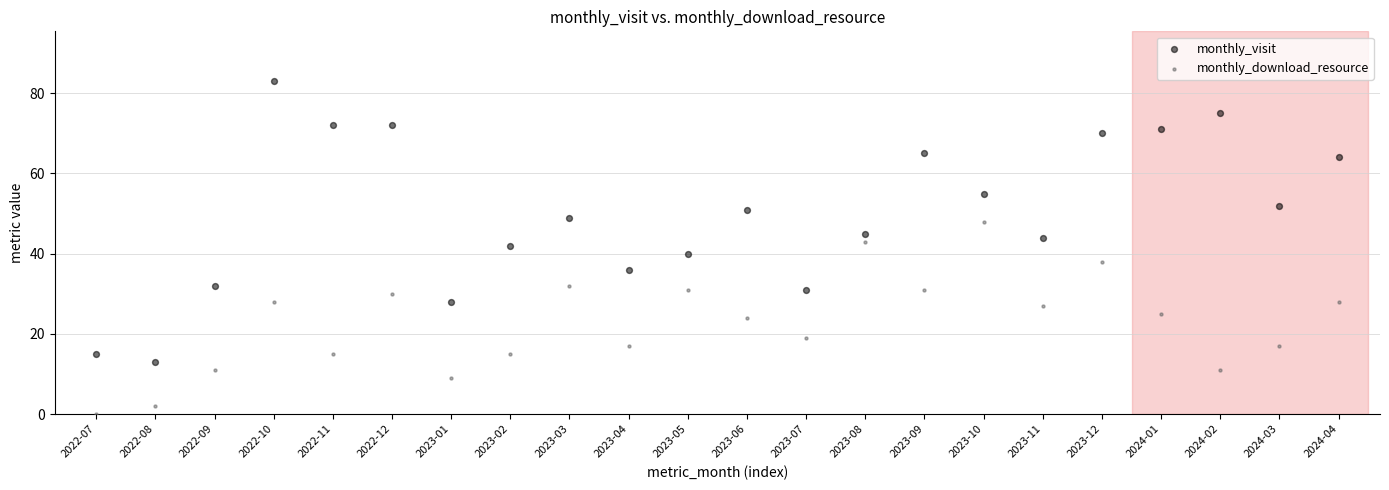

Which series reaches the maximum Y coordinate?

monthly_visit